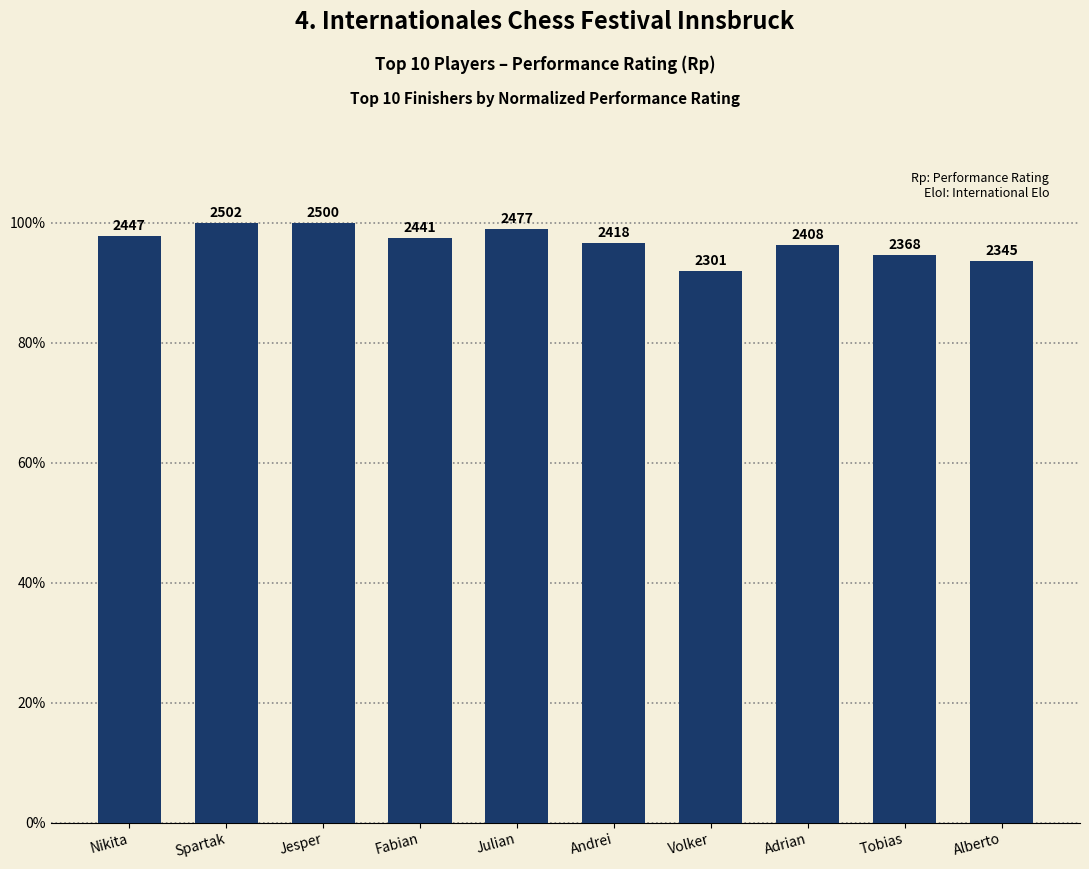

Approximately how many times larger is the value at Alberto compared to Tobias?

1.0